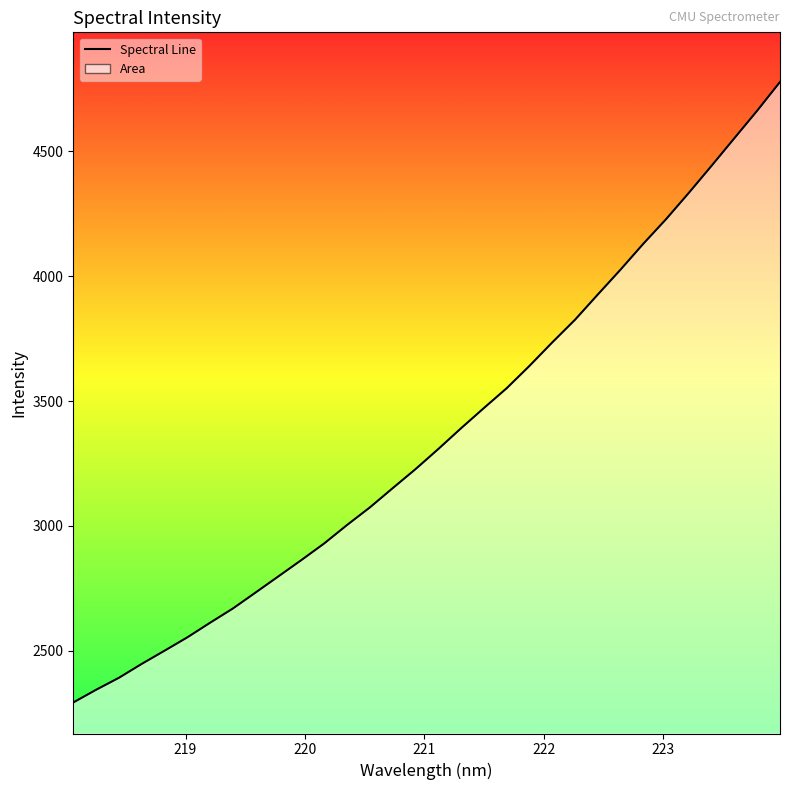

What is the maximum value shown in the chart?

4776.9